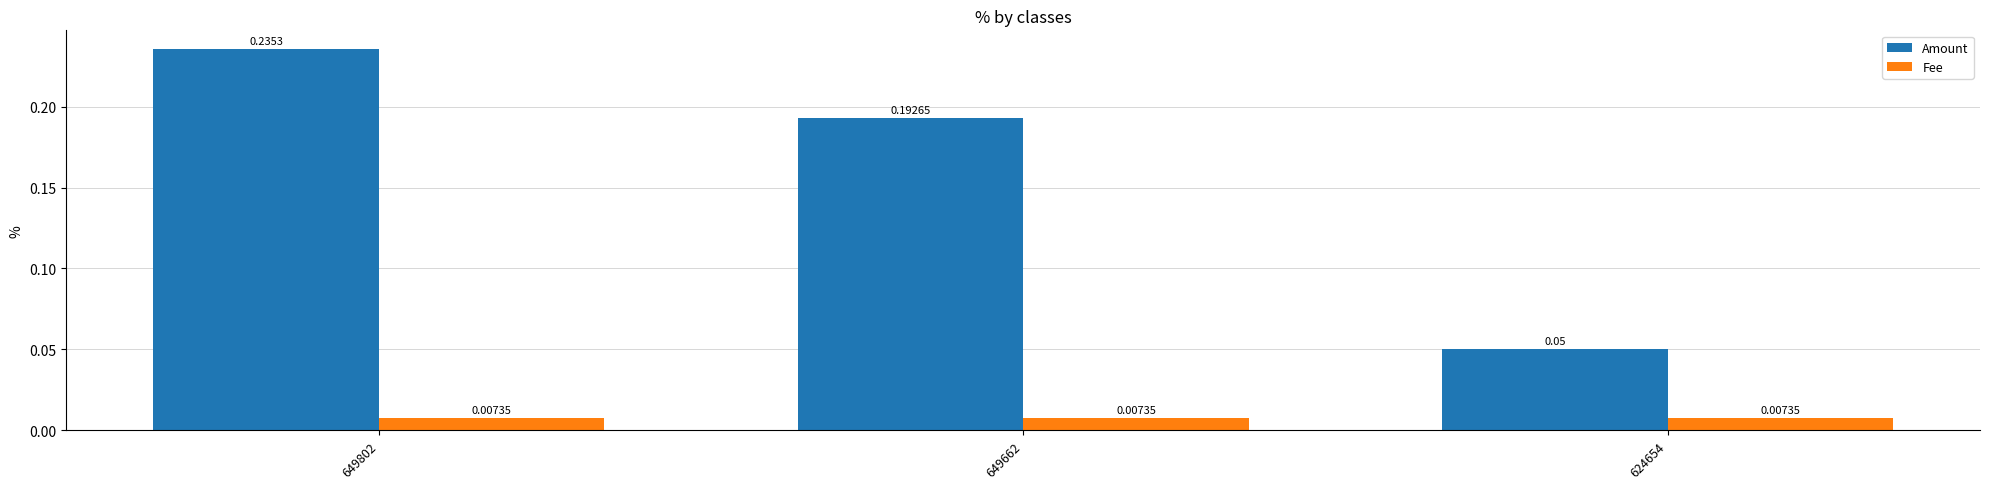

How many Amount values are between 0 and 1?

3